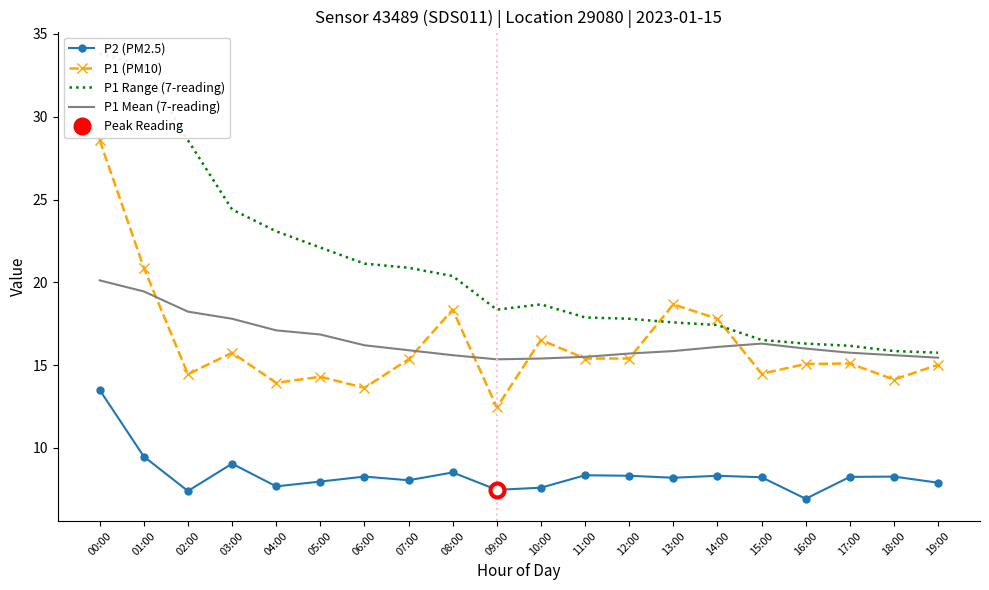

Between 08:00 and 17:00, which series saw the biggest shift?

P1 Range (7-reading)